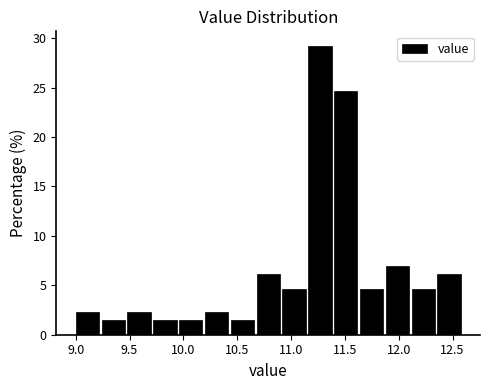

Reading left to right, list every bar in this chart as the range it spans on the x-axis followed by its height. Neither the bar edges nor the heights are printed on the chart, so give them approximately, as read against the axes.

9.00 to 9.24: 2.5
9.24 to 9.48: 1.5
9.48 to 9.72: 2.5
9.72 to 9.96: 1.5
9.96 to 10.20: 1.5
10.20 to 10.44: 2.5
10.44 to 10.68: 1.5
10.68 to 10.92: 6.0
10.92 to 11.16: 4.5
11.16 to 11.40: 29.0
11.40 to 11.64: 24.5
11.64 to 11.88: 4.5
11.88 to 12.12: 7.0
12.12 to 12.36: 4.5
12.36 to 12.60: 6.0